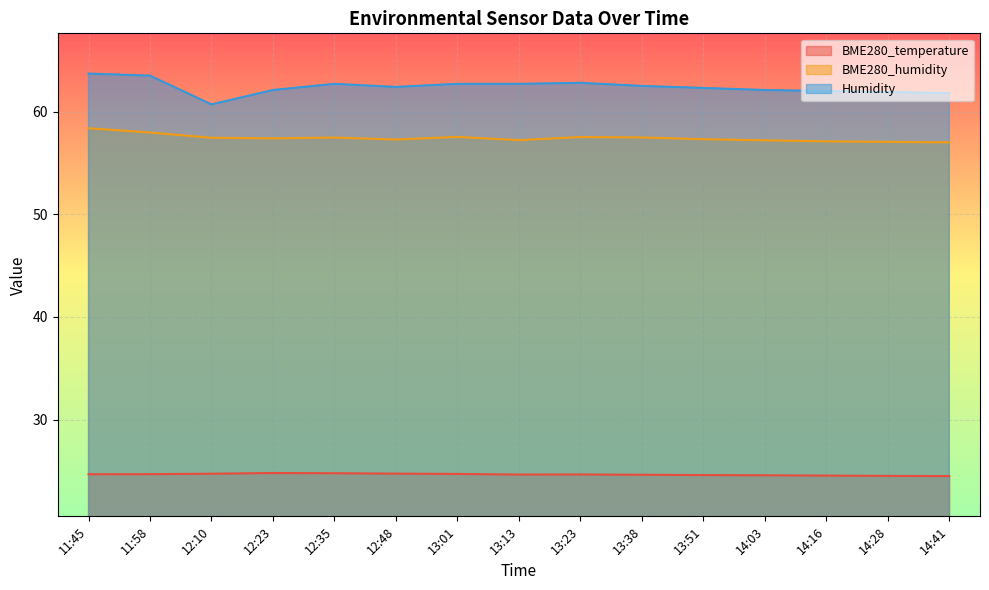

True or false: BME280_humidity has more than 1 points higher than both neighbors.

True